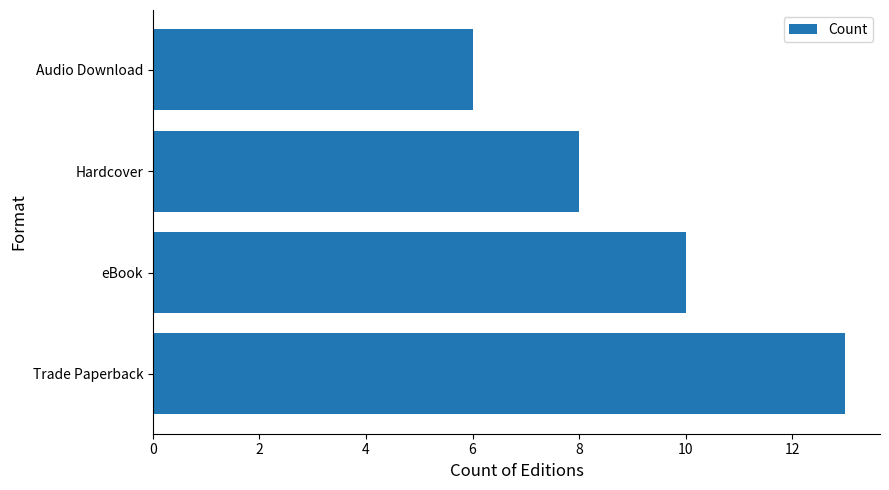

Reading bottom to top, list all the values displayed in this chart.

Trade Paperback=13	eBook=10	Hardcover=8	Audio Download=6